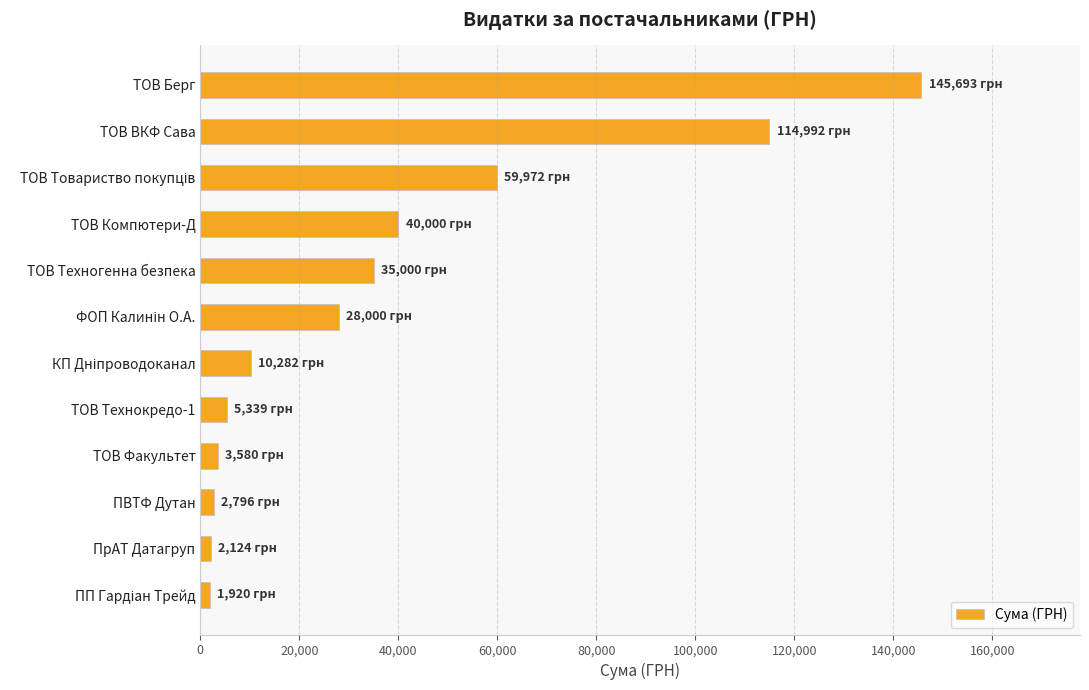

What is the difference between the maximum and minimum values?

143773.0